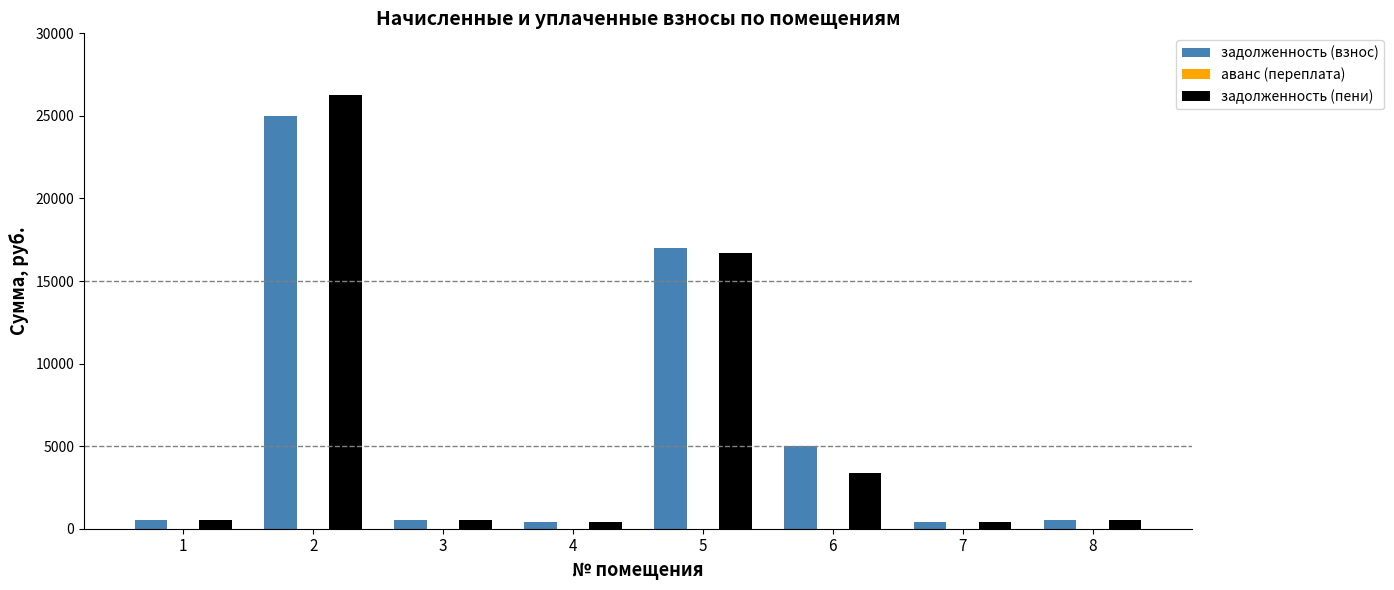

What is the spread (max minus min) of values at 1?

0.0